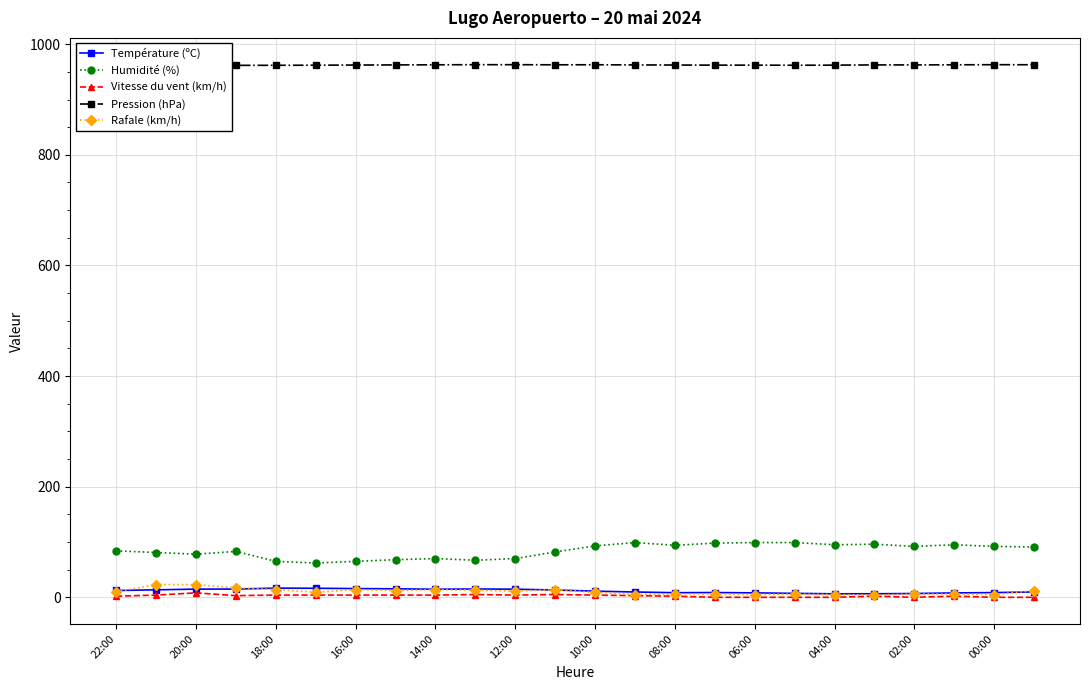

True or false: Vitesse du vent (km/h) and Rafale (km/h) cross at least once.

False